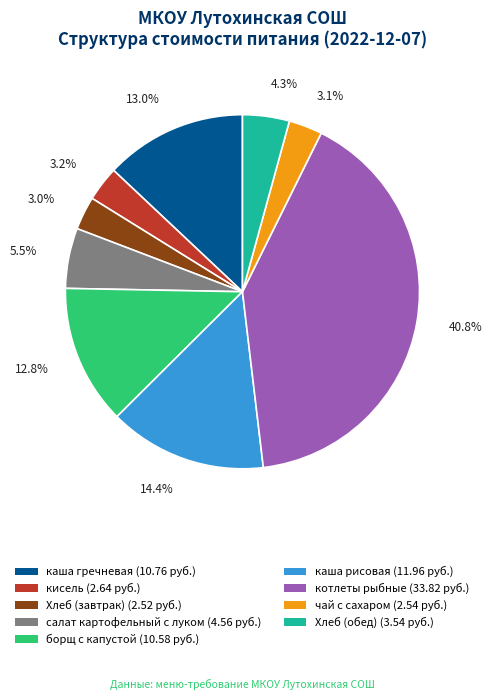

Which slice is the largest?

котлеты рыбные